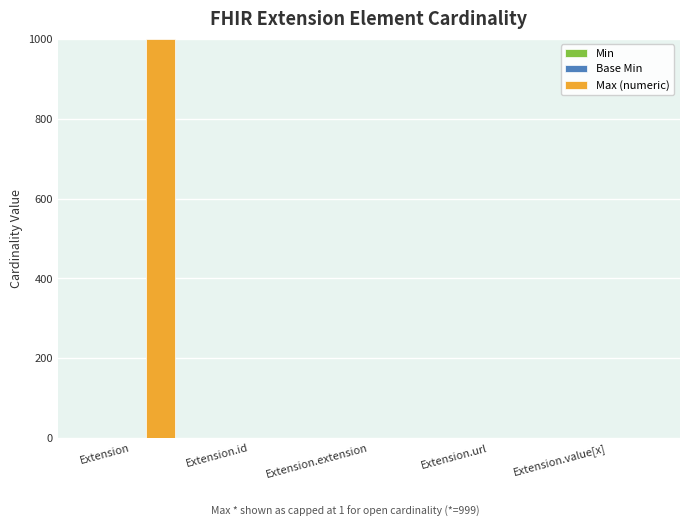

What is the maximum value shown in the chart?

999